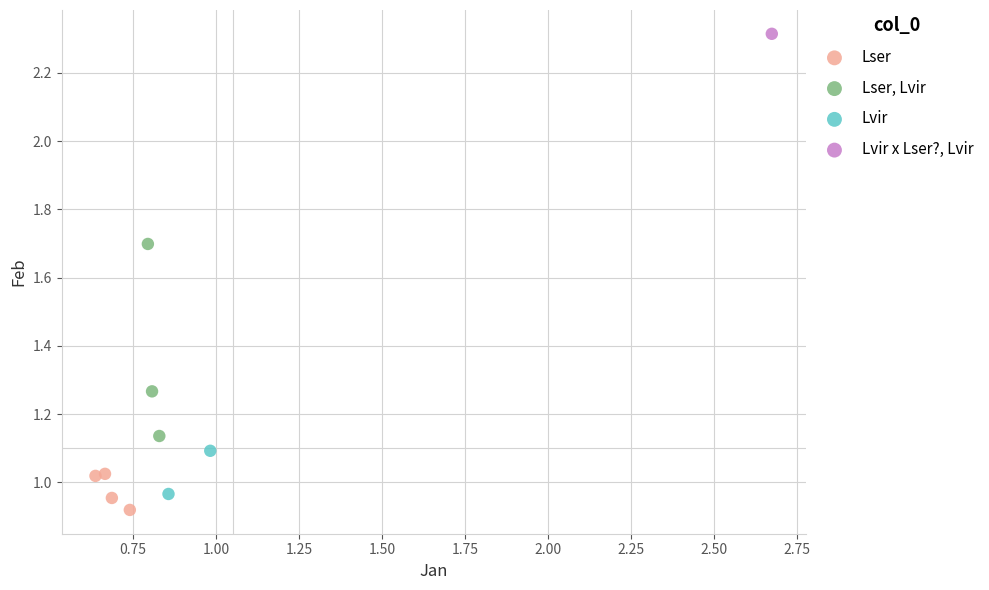

What are all the series names shown in the legend?

Lser, Lser, Lvir, Lvir, Lvir x Lser?, Lvir